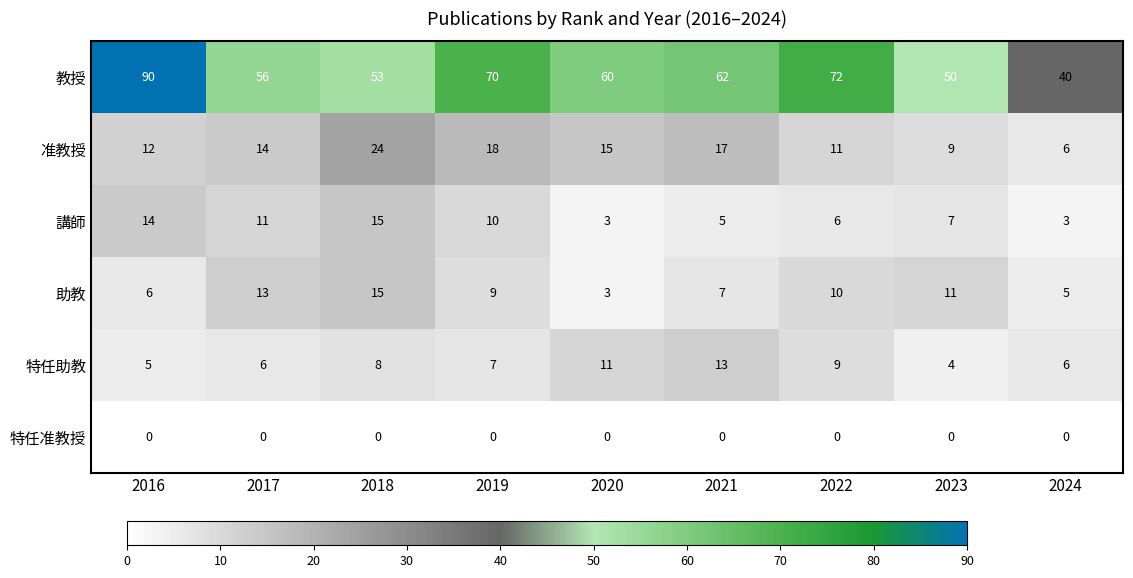

The value of 助教 at 2022 is 10. True or false?

True